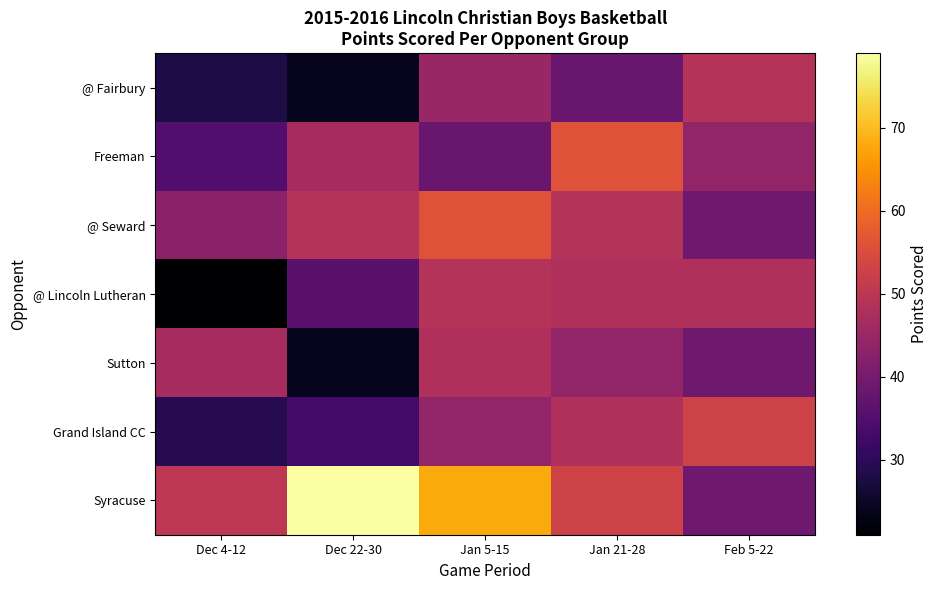

Reading left to right, list all the values displayed in this chart.

@ Fairbury: Dec 4-12=28	Dec 22-30=24	Jan 5-15=45	Jan 21-28=38	Feb 5-22=49
Freeman: Dec 4-12=35	Dec 22-30=47	Jan 5-15=38	Jan 21-28=56	Feb 5-22=44
@ Seward: Dec 4-12=43	Dec 22-30=49	Jan 5-15=56	Jan 21-28=49	Feb 5-22=39
@ Lincoln Lutheran: Dec 4-12=21	Dec 22-30=36	Jan 5-15=49	Jan 21-28=48	Feb 5-22=48
Sutton: Dec 4-12=47	Dec 22-30=24	Jan 5-15=48	Jan 21-28=44	Feb 5-22=39
Grand Island CC: Dec 4-12=29	Dec 22-30=33	Jan 5-15=44	Jan 21-28=48	Feb 5-22=53
Syracuse: Dec 4-12=50	Dec 22-30=79	Jan 5-15=68	Jan 21-28=53	Feb 5-22=39